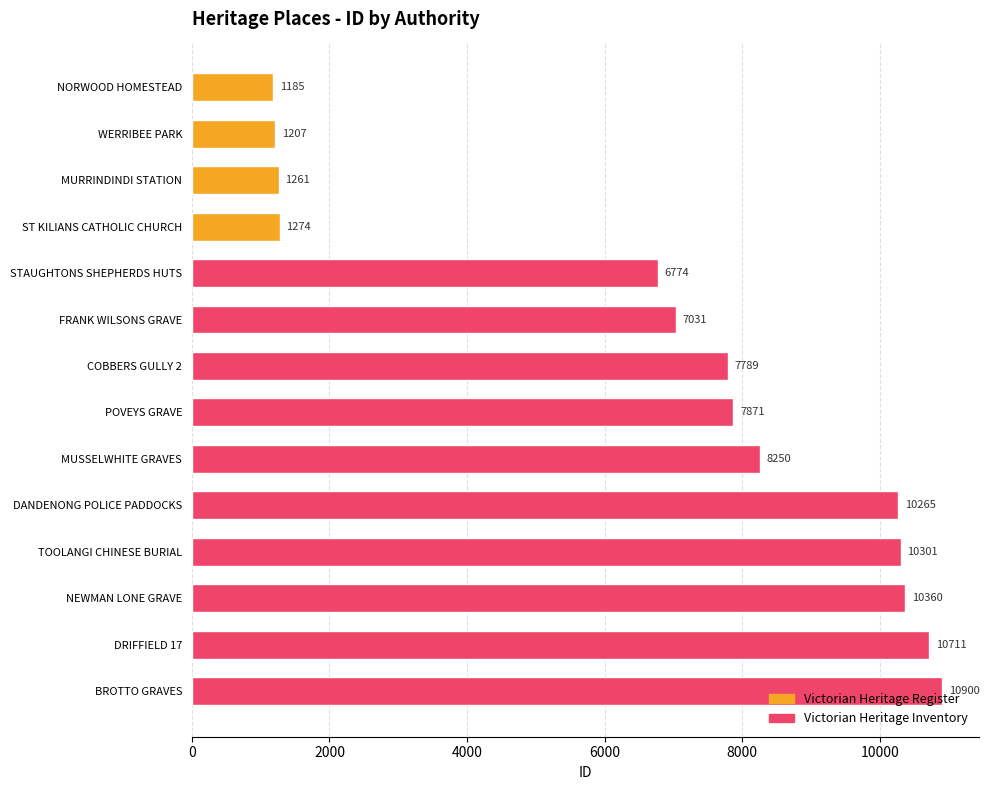

Count the values in the range 1207 to 1274.

3